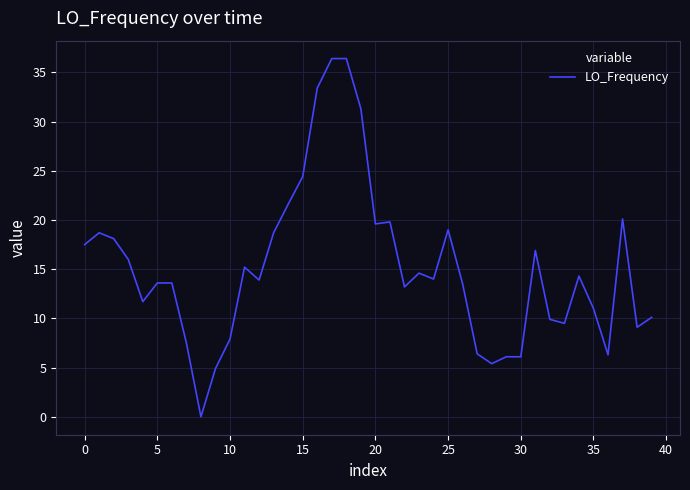

How many lines are shown in the chart?

1